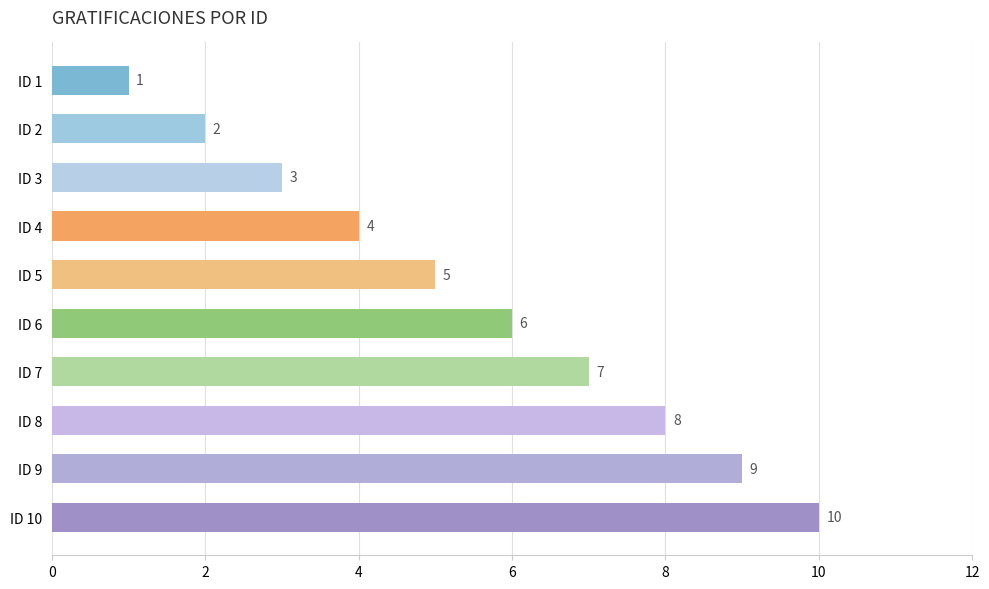

What is the value of the 2nd bar from the top?

2